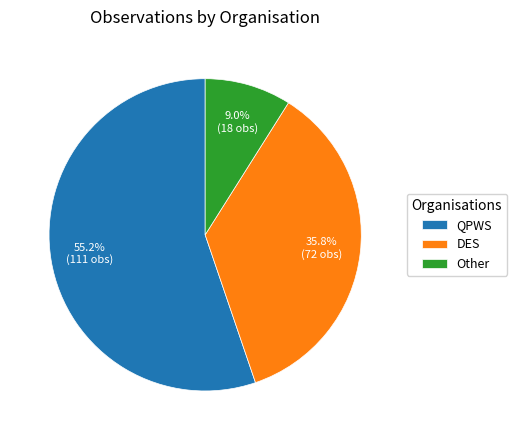

What portion of the pie excludes DES?

64.2%